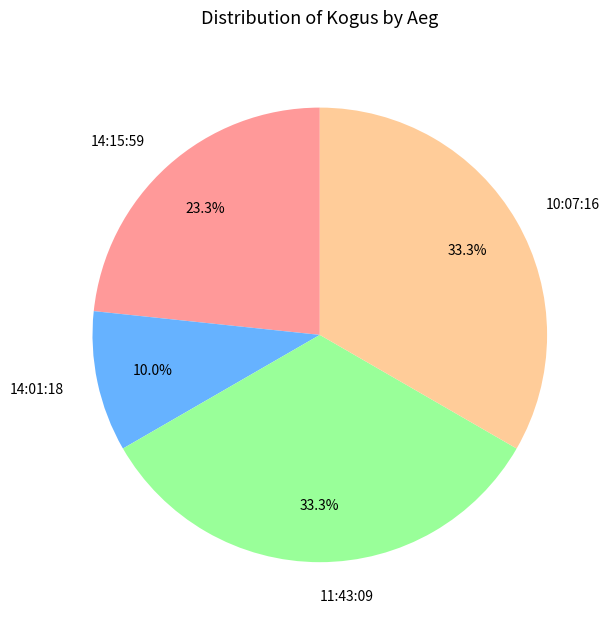

Is it true that 11:43:09 is 33% of the pie?

True